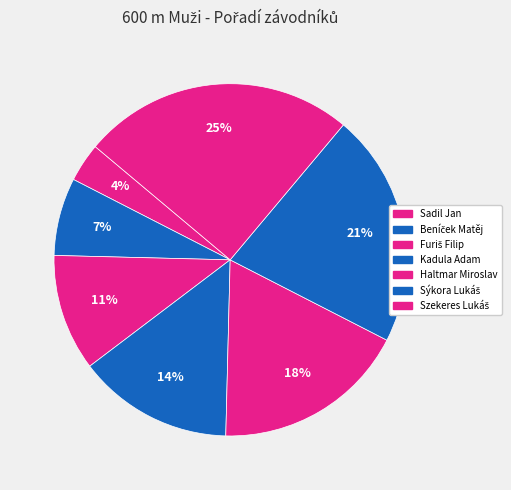

Which category has the biggest portion of the pie?

Szekeres Lukáš